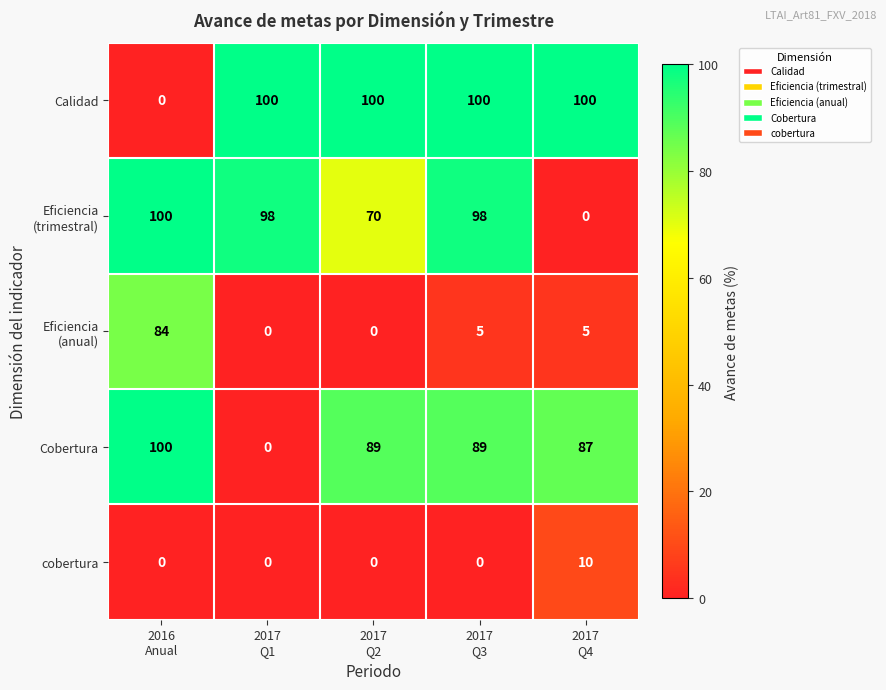

What is the greatest value displayed?

100